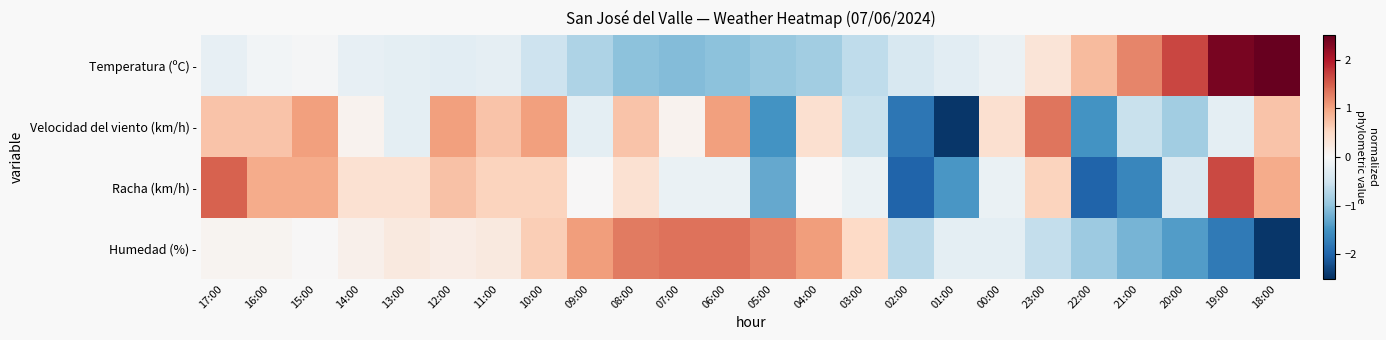

Rank the series at 11:00 from highest to lowest value.

Velocidad del viento (km/h) -, Racha (km/h) -, Humedad (%) -, Temperatura (ºC) -